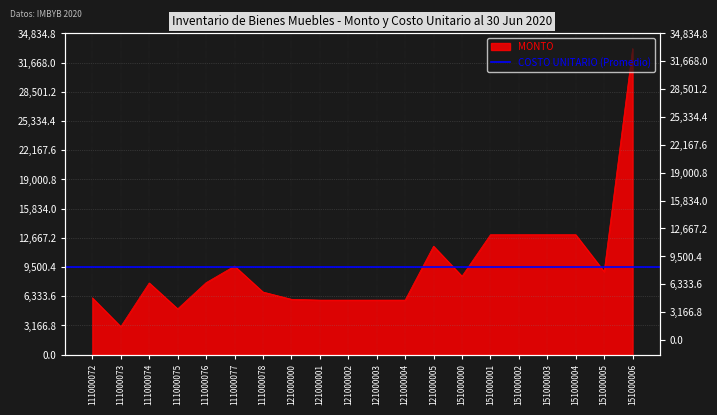

At which label does the data first exceed 7800?

111000076